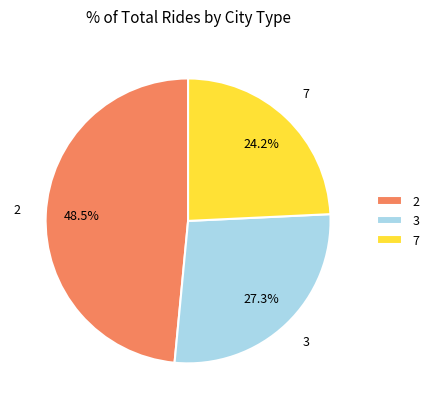

To the nearest percent, what is the combined percentage of 2 and 3?

76%